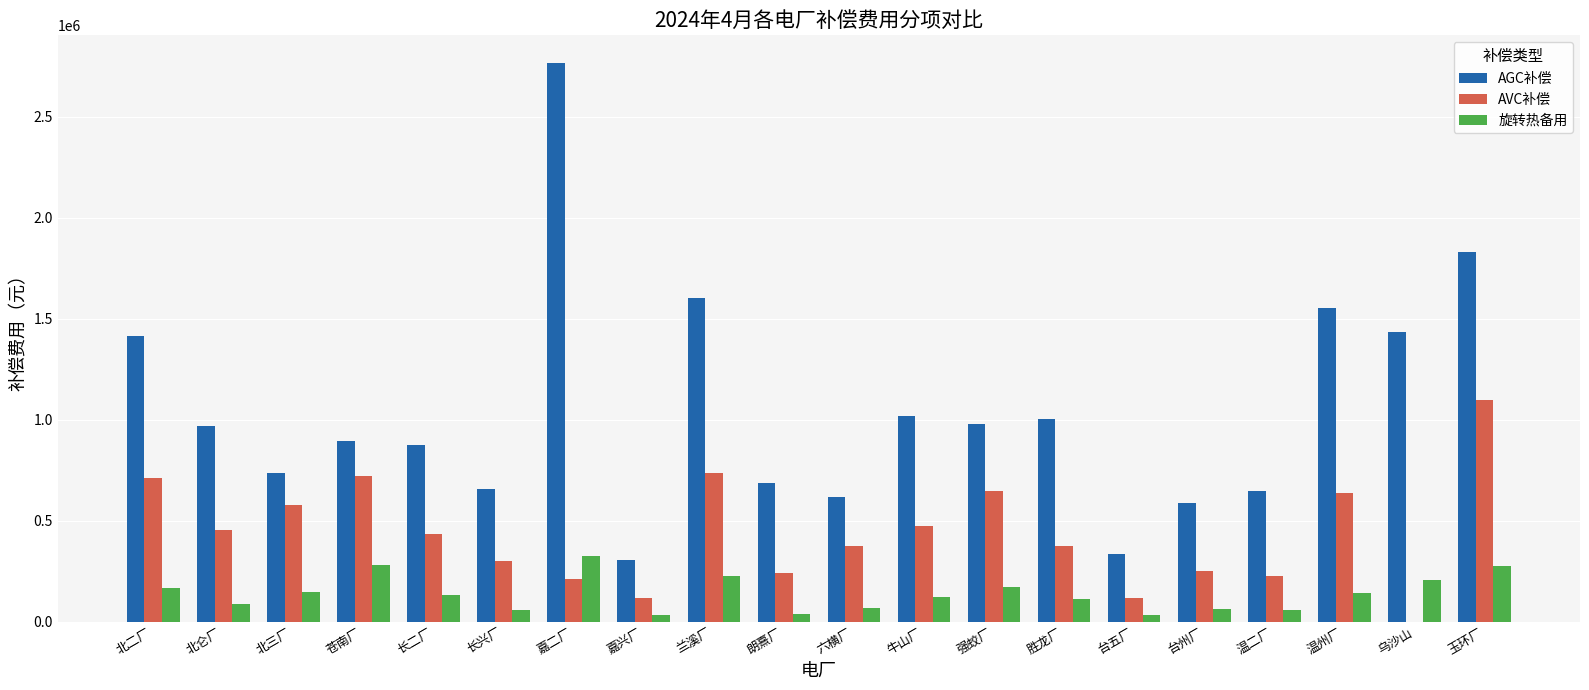

What is the highest value of the AVC补偿 series?

1097789.5